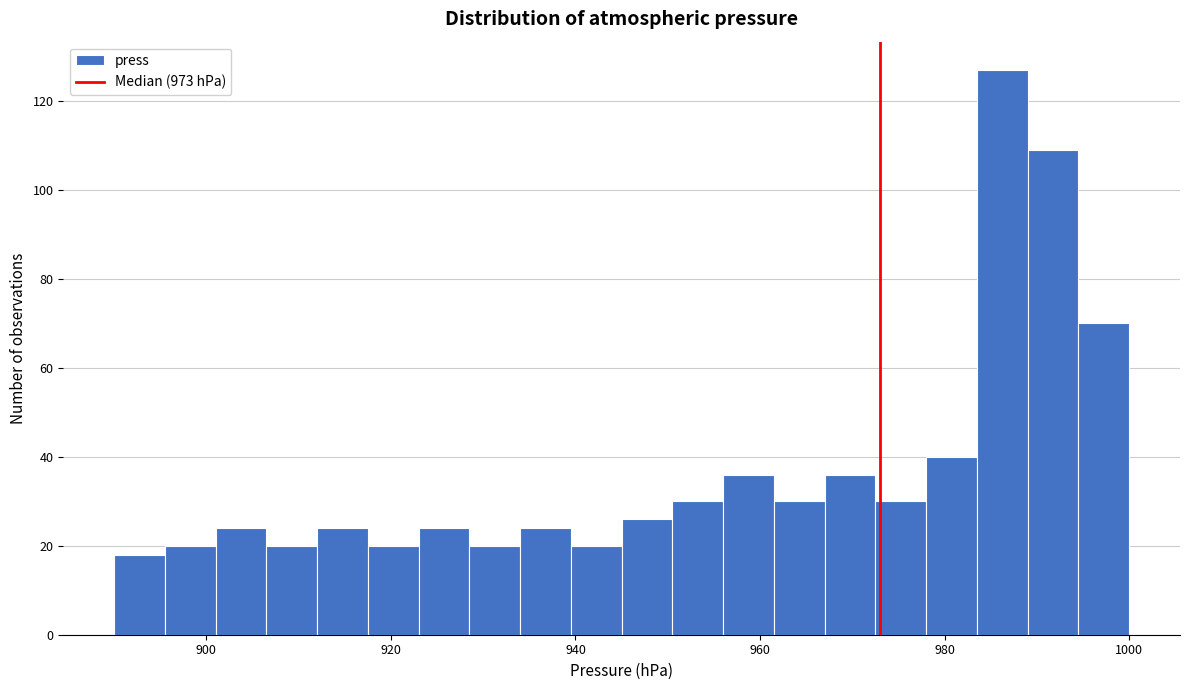

Around what value on the x-axis is the tallest bar? Give the approximate position of its centre, as read against the axis.

986